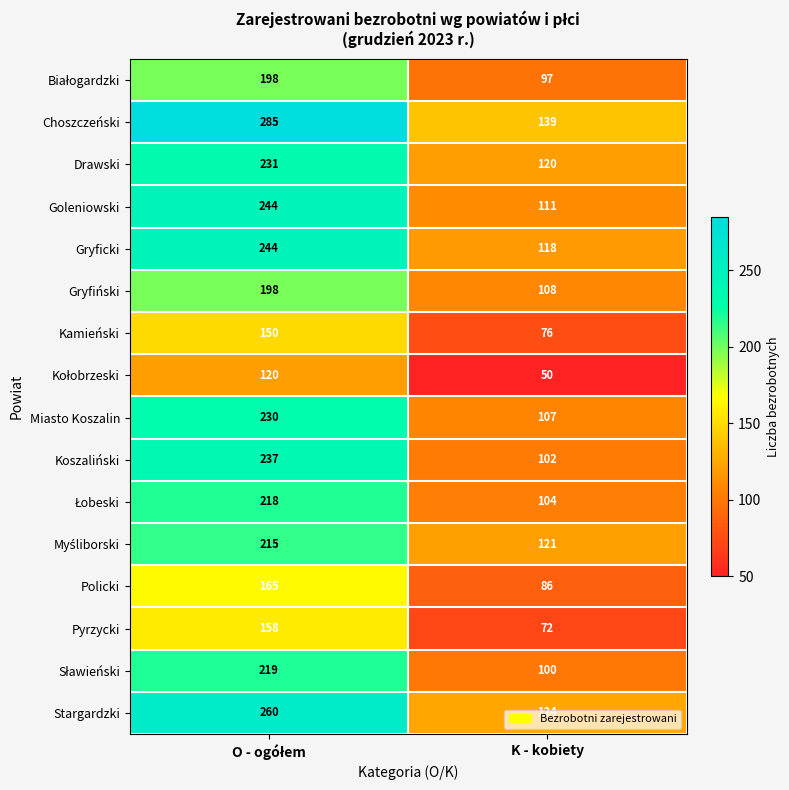

What is the sum of all Drawski values?

351